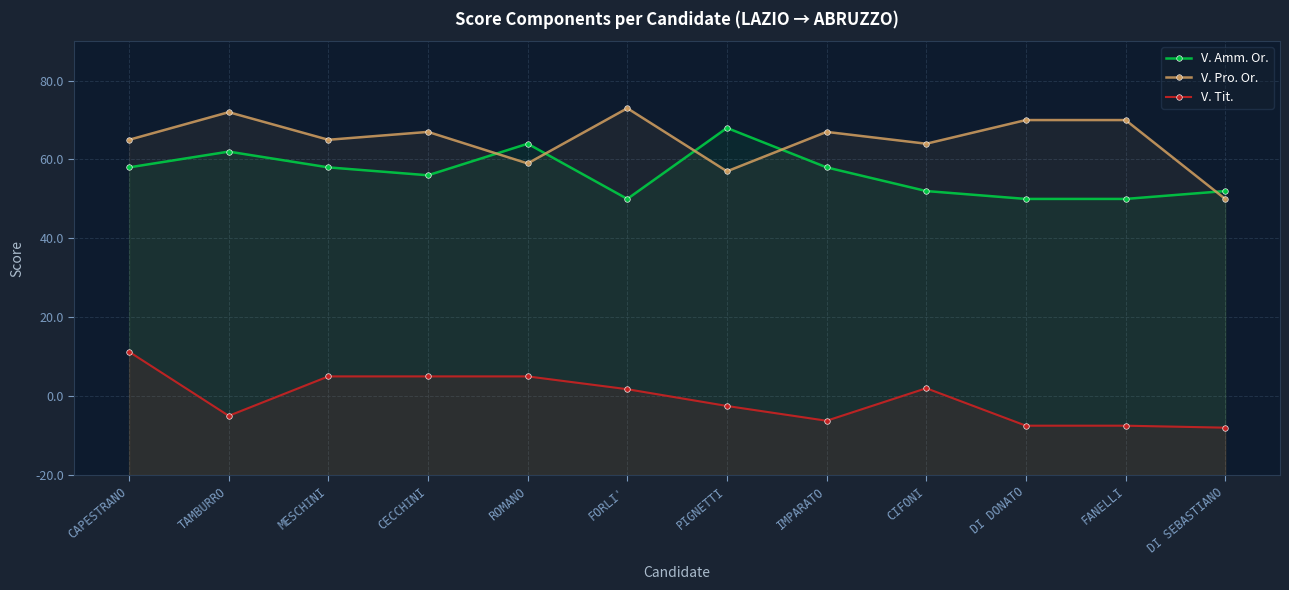

How many interior local peaks does the V. Pro. Or. series have?

4